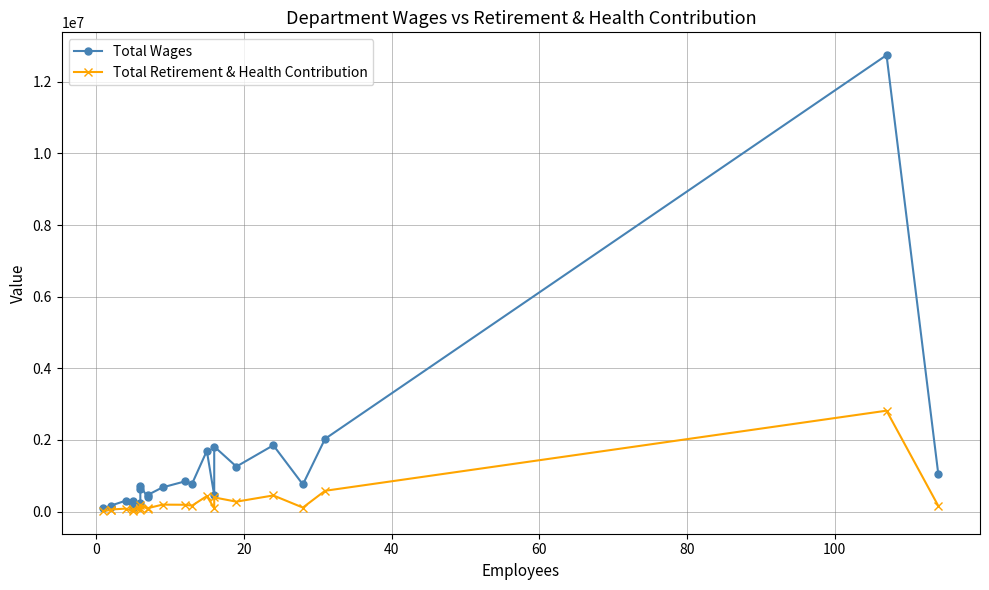

What is the minimum value shown in the chart?

18359